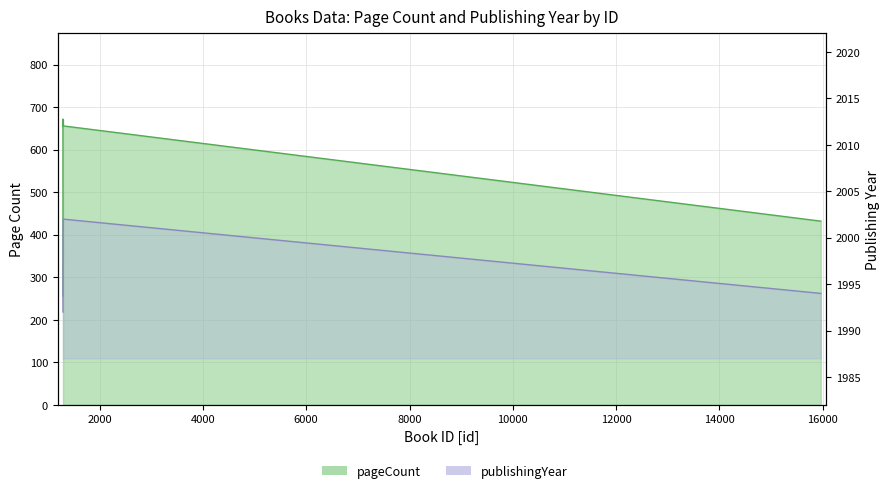

How many distinct data groups are displayed?

2